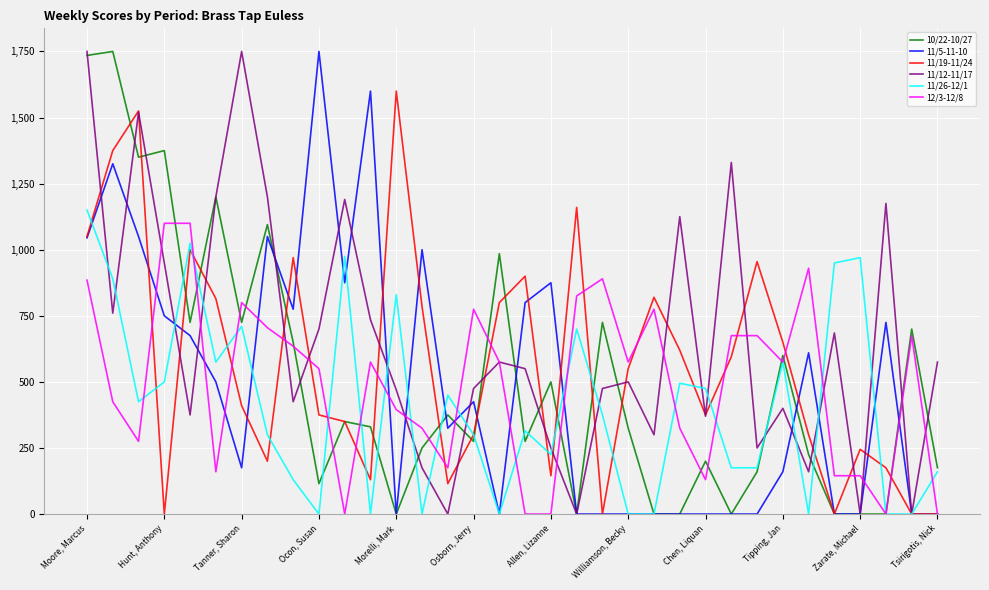

What is the maximum value shown in the chart?

1750